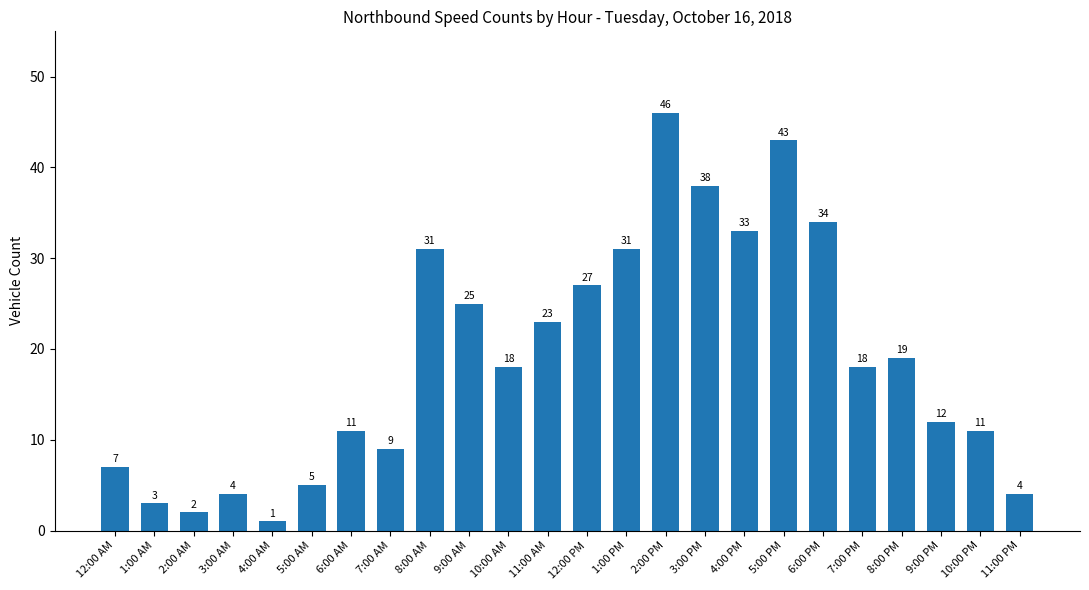

How many values are below 18?

11